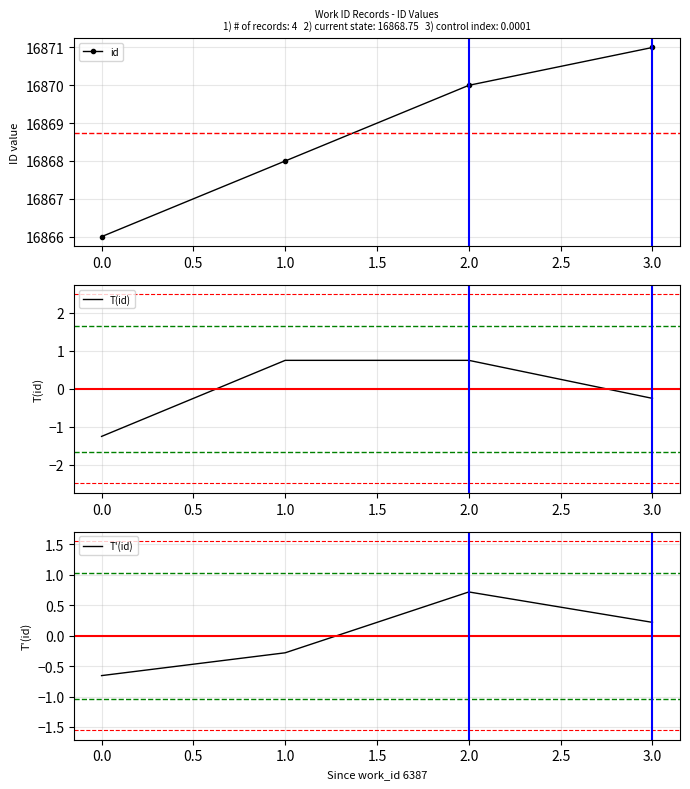

What are all the series names shown in the legend?

id, T(id), T'(id)